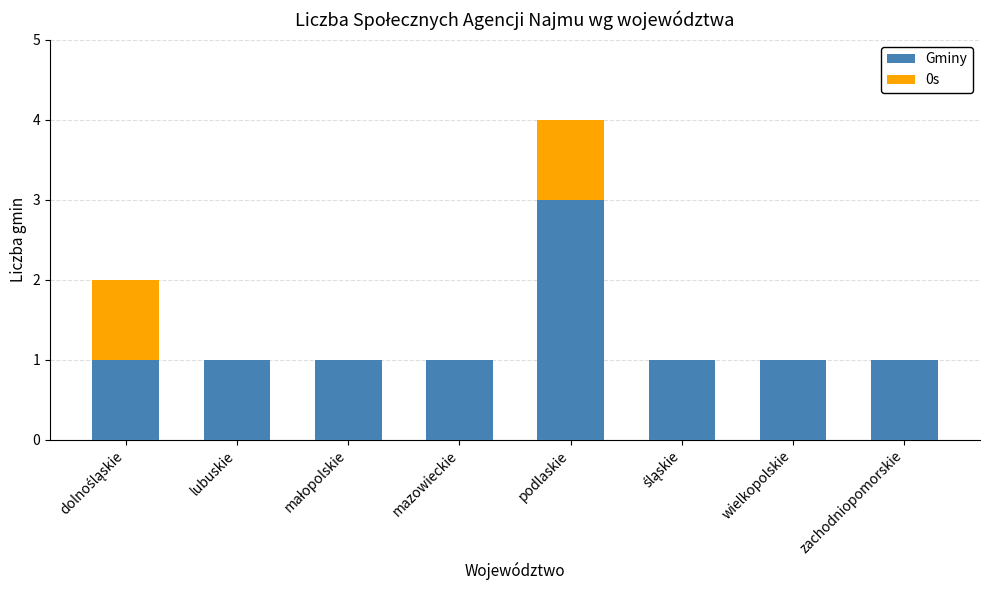

At which category is the sum across all series the highest?

podlaskie